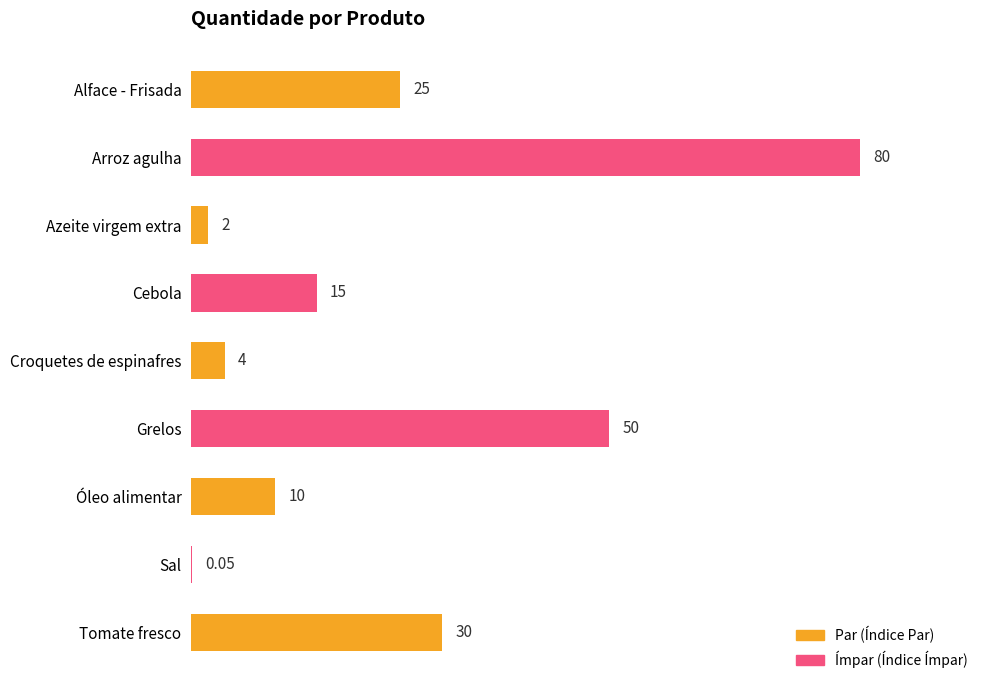

Which has a higher value, Cebola or Alface - Frisada?

Alface - Frisada